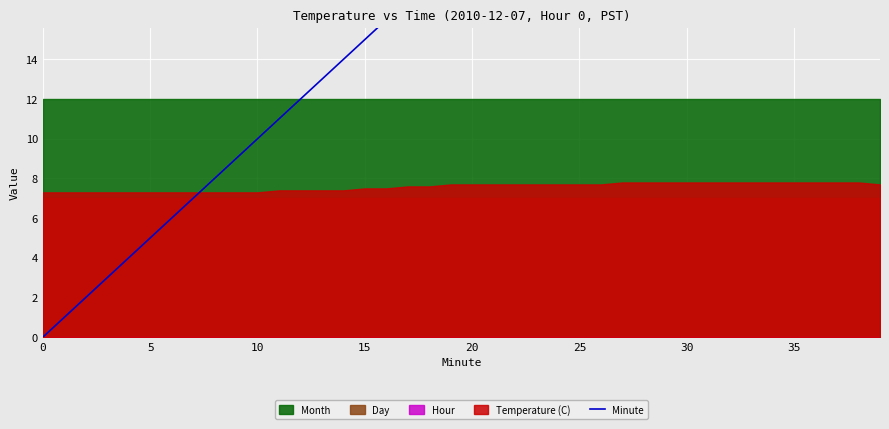

True or false: the data has more than 1 interior local peaks.

False